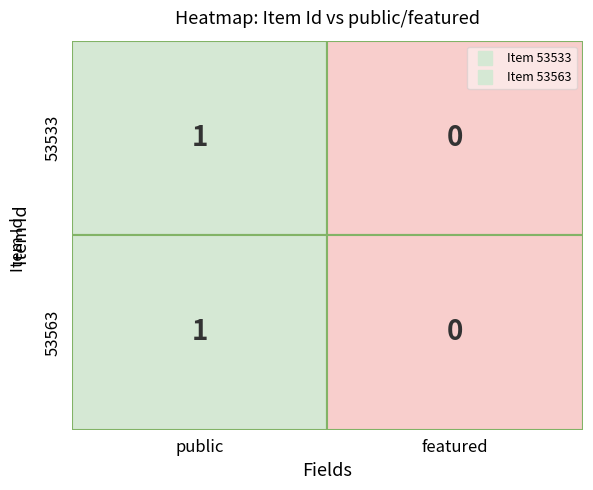

Is it true that 53533 equals 0 at 53533?

False